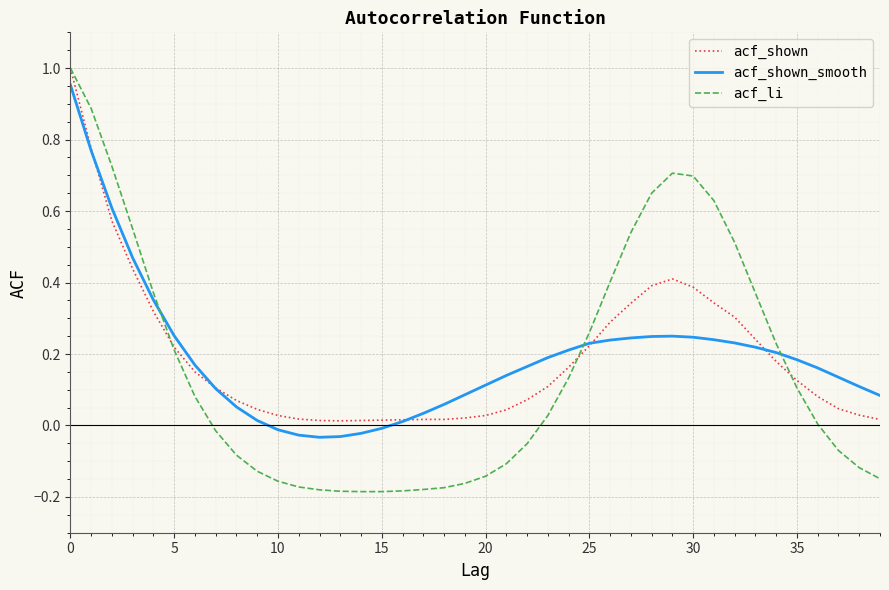

What are all the series names shown in the legend?

acf_shown, acf_shown_smooth, acf_li